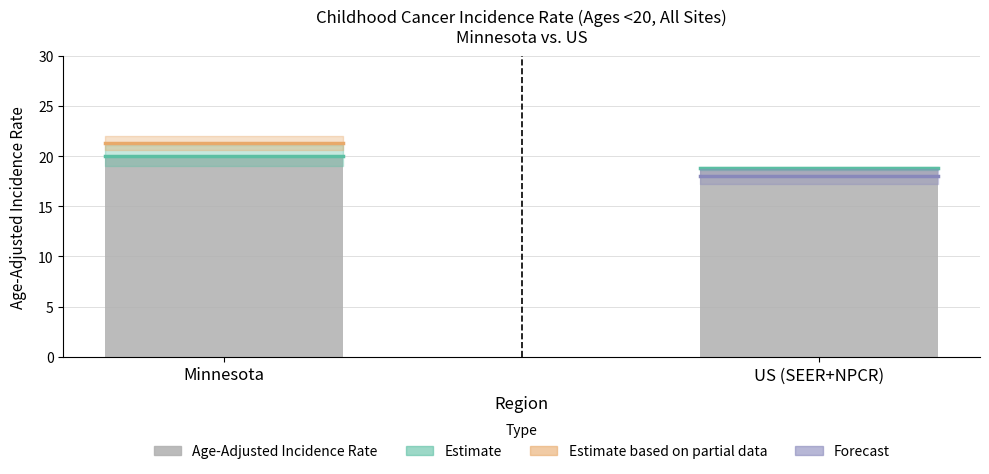

What is the label of the 2nd bar from the left?

US (SEER+NPCR)